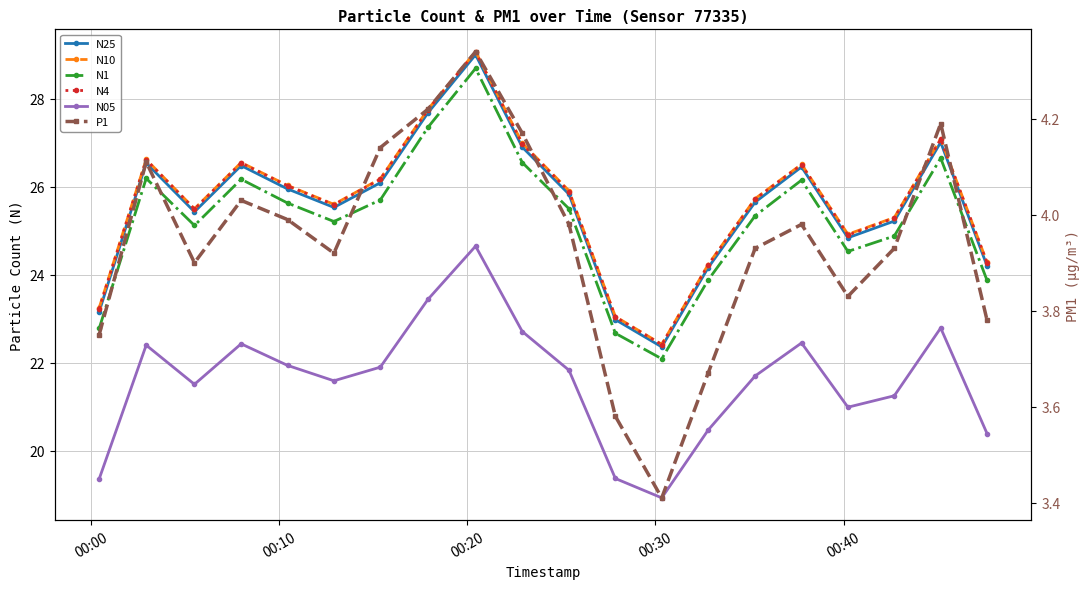

Is the value of N05 at 9 greater than the value of N4 at 9?

No